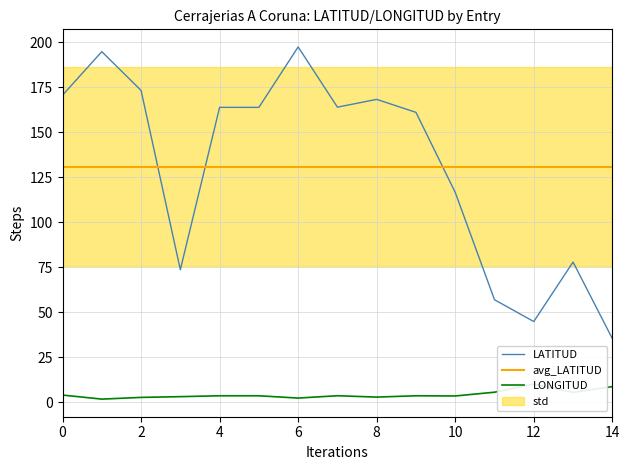

The LATITUD series shows 308.0 at 6. True or false?

False